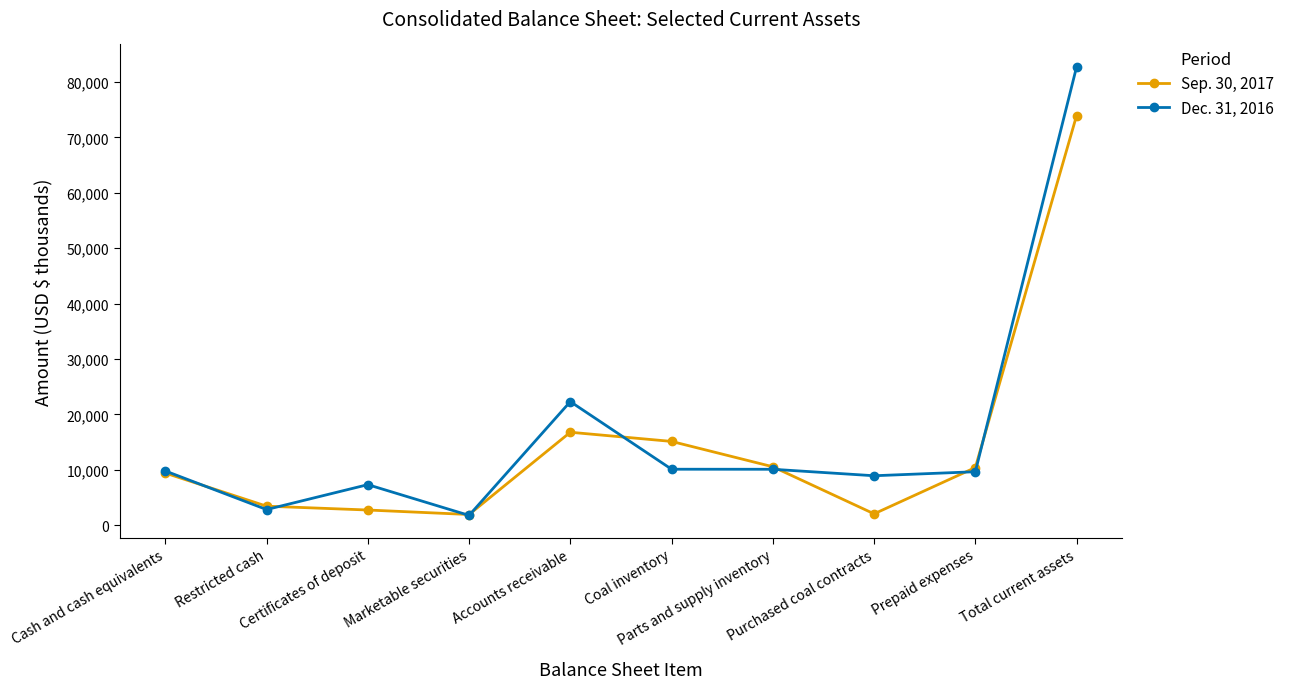

What is the total value across all series at Total current assets?

156718